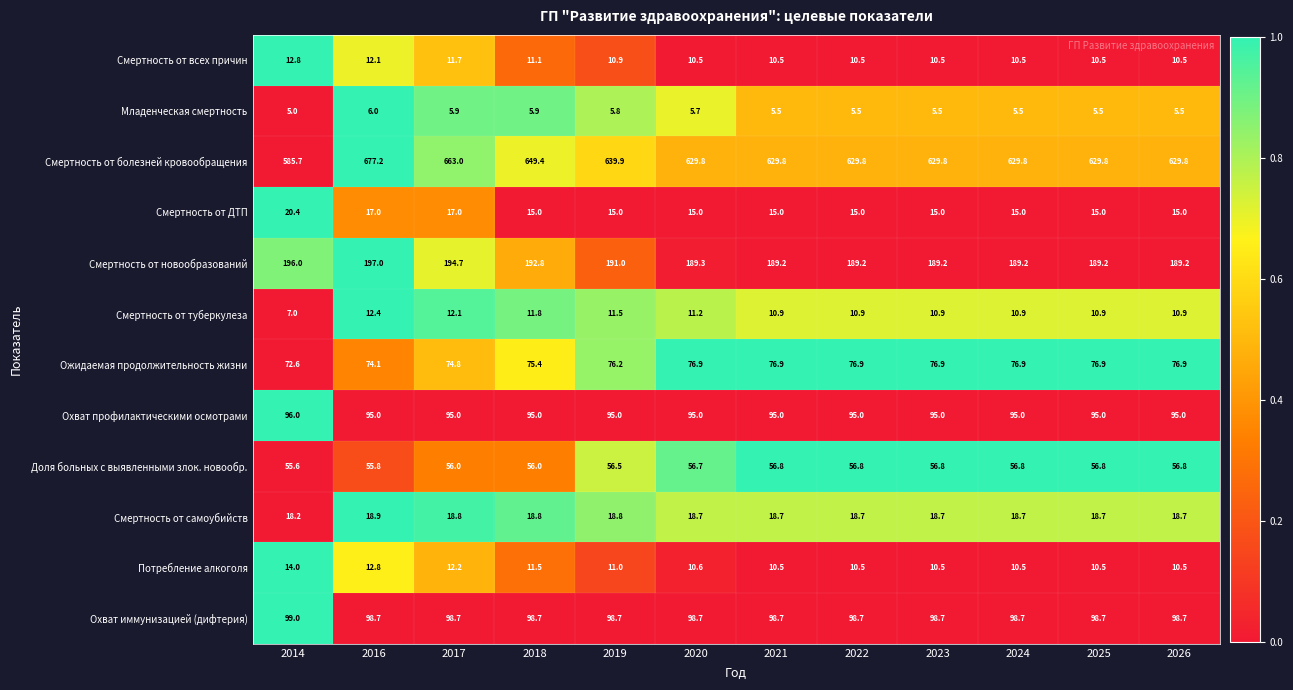

What is the total value across all series at 2022?

1217.5